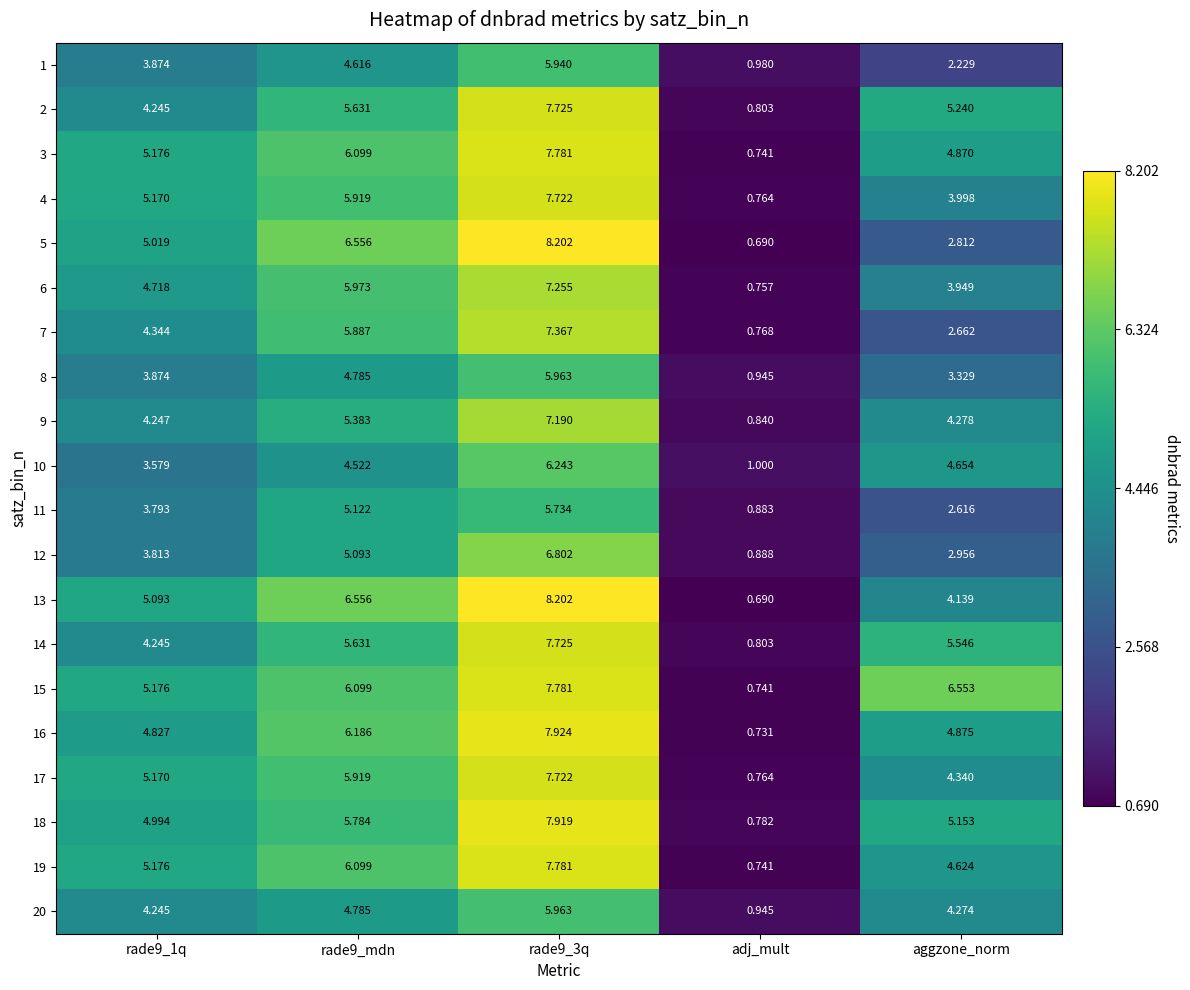

At which category does the chart reach its minimum across all series?

adj_mult